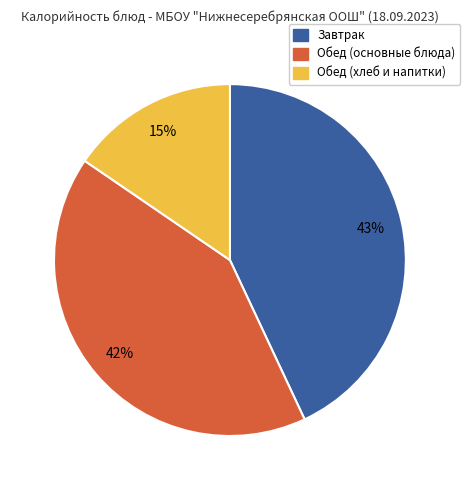

To the nearest percent, what is the average slice percentage?

33%